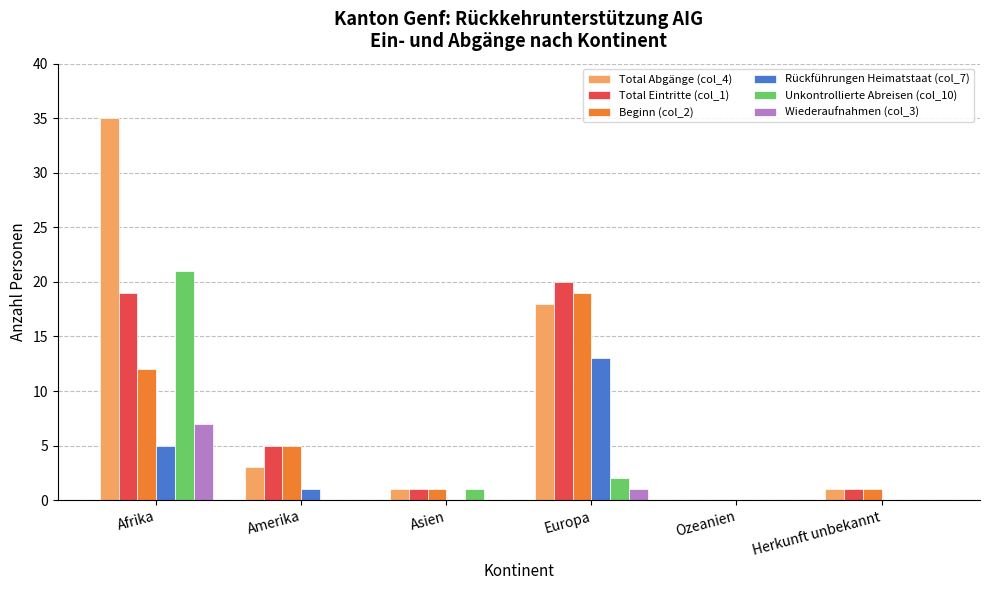

Does the chart contain stacked bars?

No